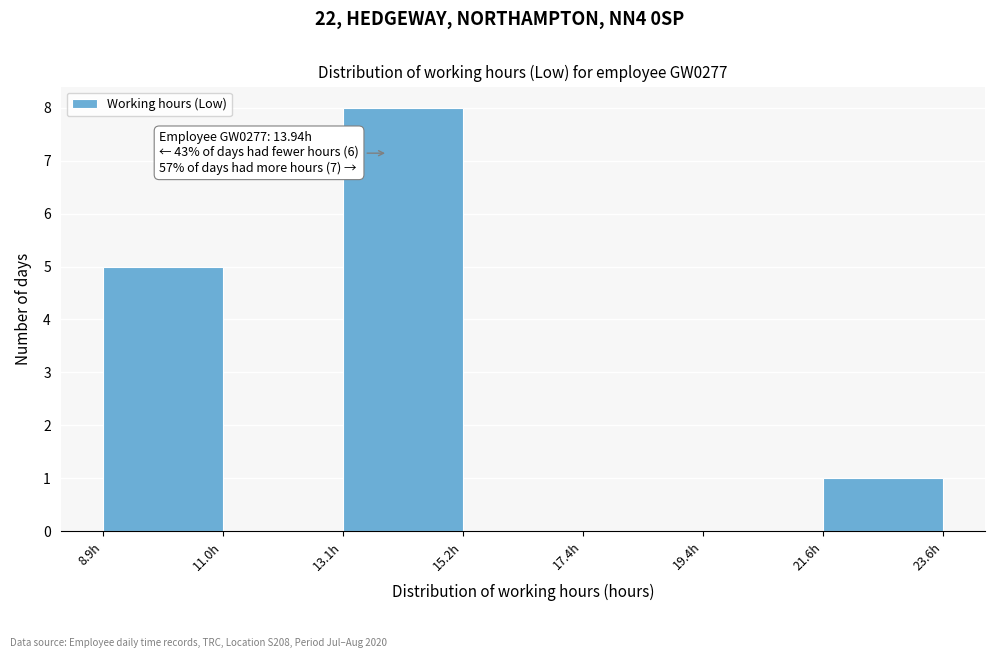

Over which range of the x-axis is the bar tallest?

13.15 to 15.25